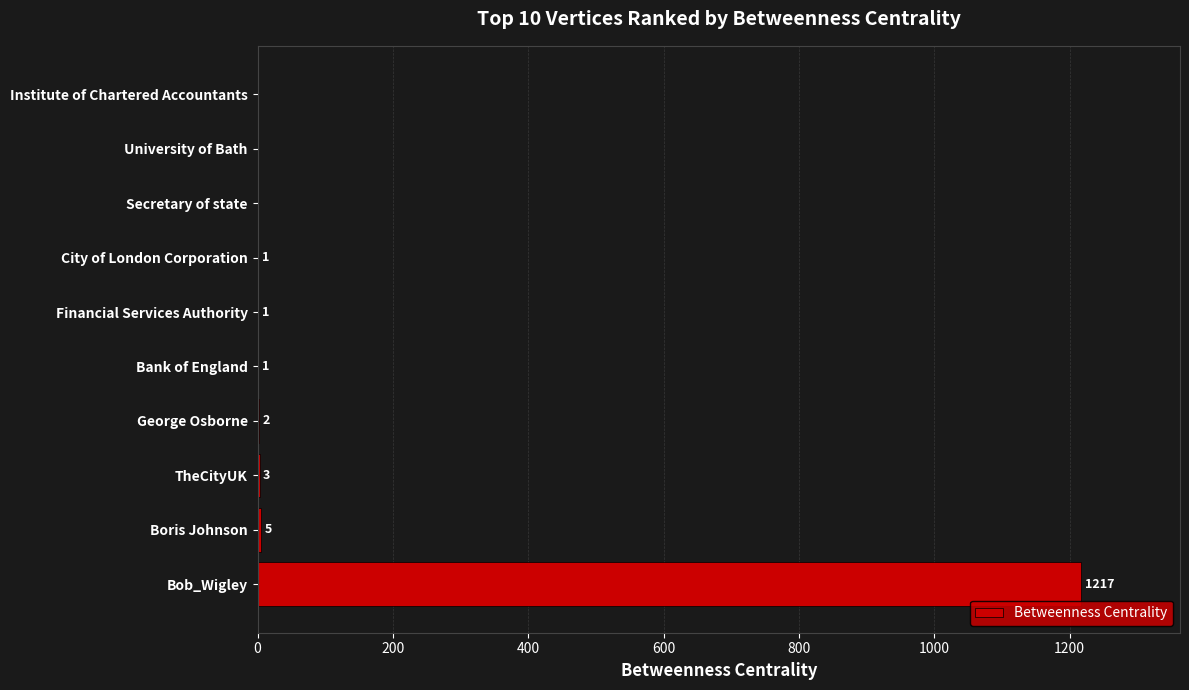

What is the average value?

123